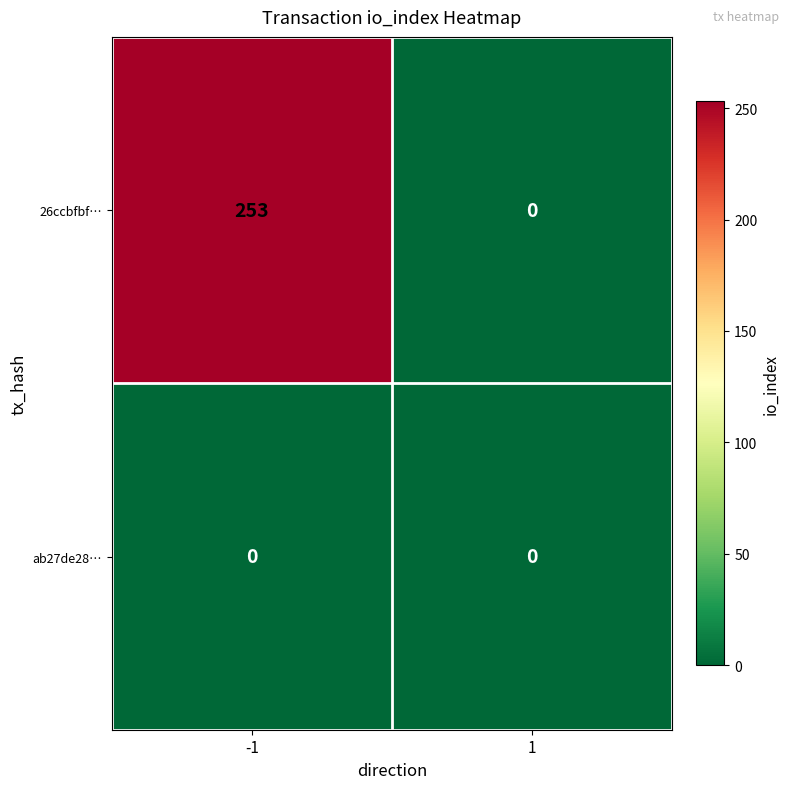

What is the maximum value shown in the chart?

253